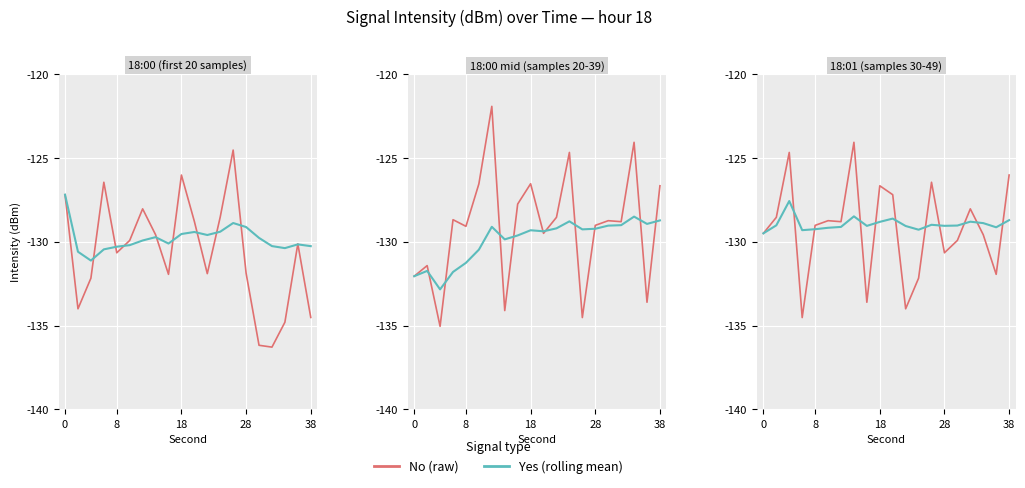

In No (raw intensity), how many points are higher than both neighbors (excluding endpoints)?

6